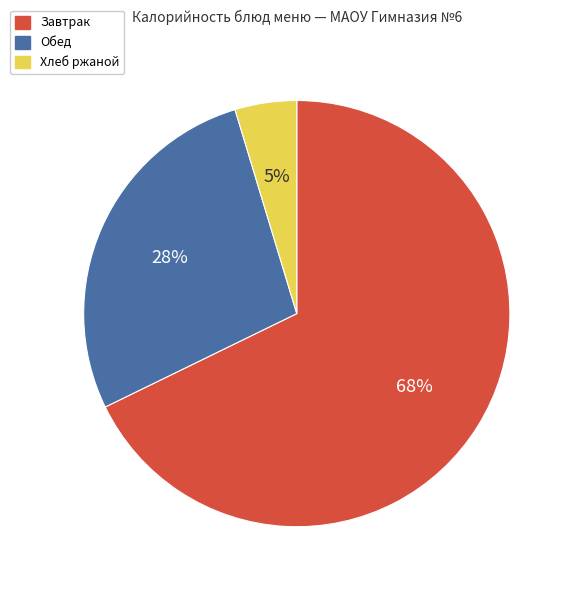

To the nearest percent, what percentage of the pie is Хлеб ржаной?

5%